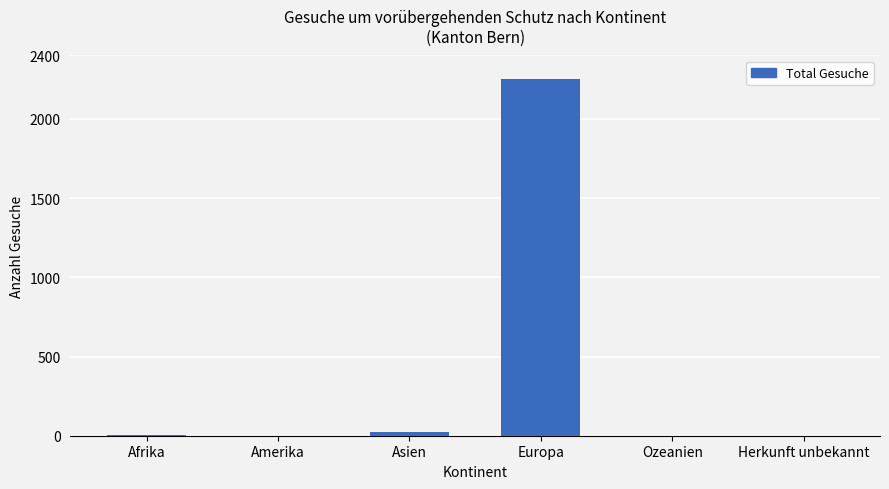

The value at Herkunft unbekannt is 0. True or false?

True